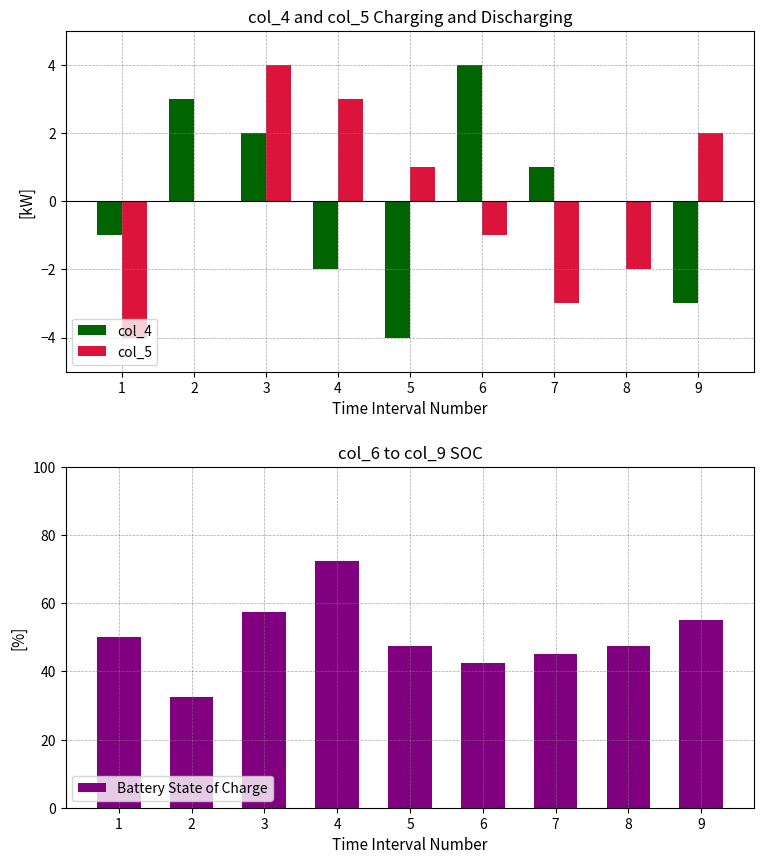

What is the difference between the second highest and minimum values in the Battery State of Charge series?

25.0